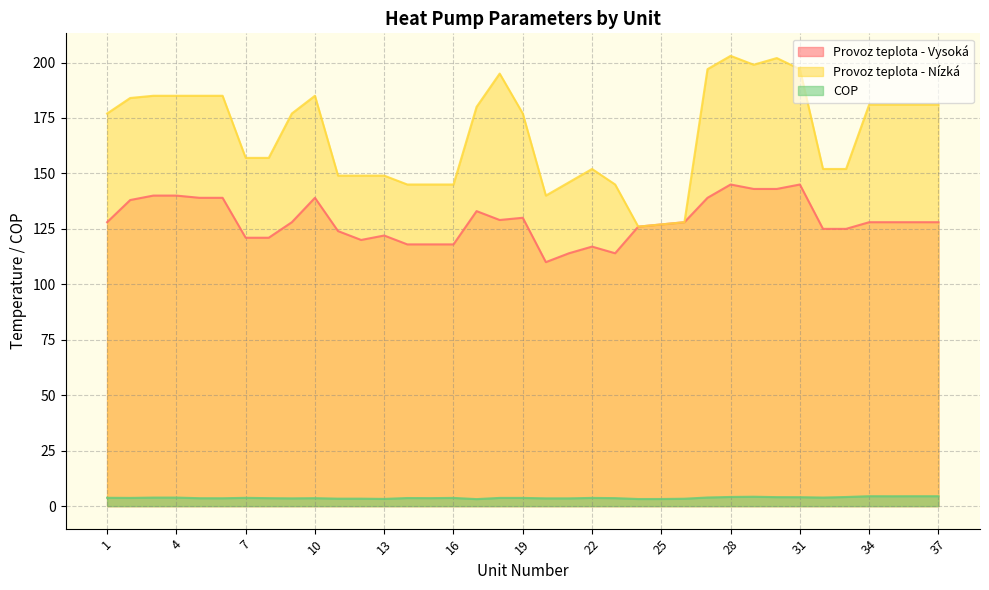

Count the number of categories in the chart.

37